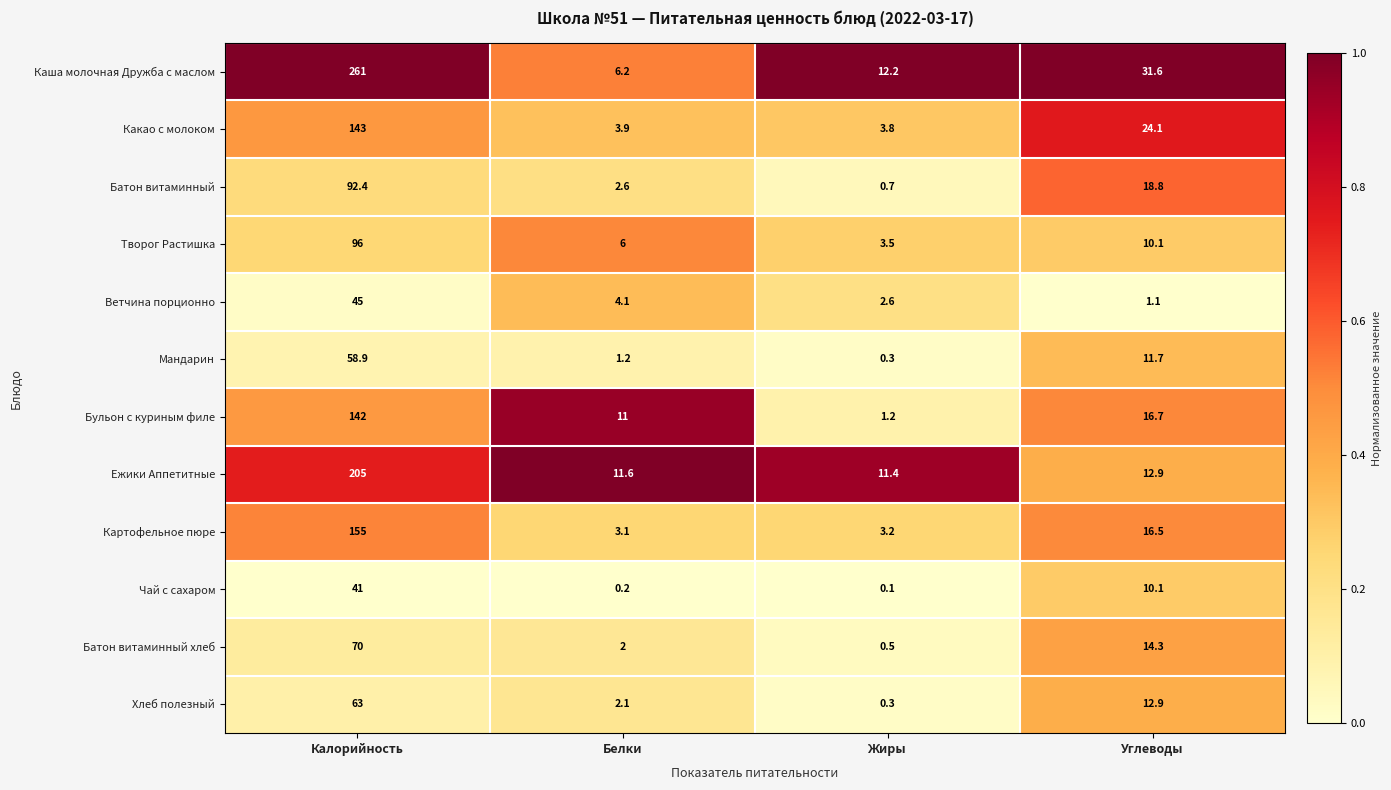

What is the total value across all series at Калорийность?

1372.3